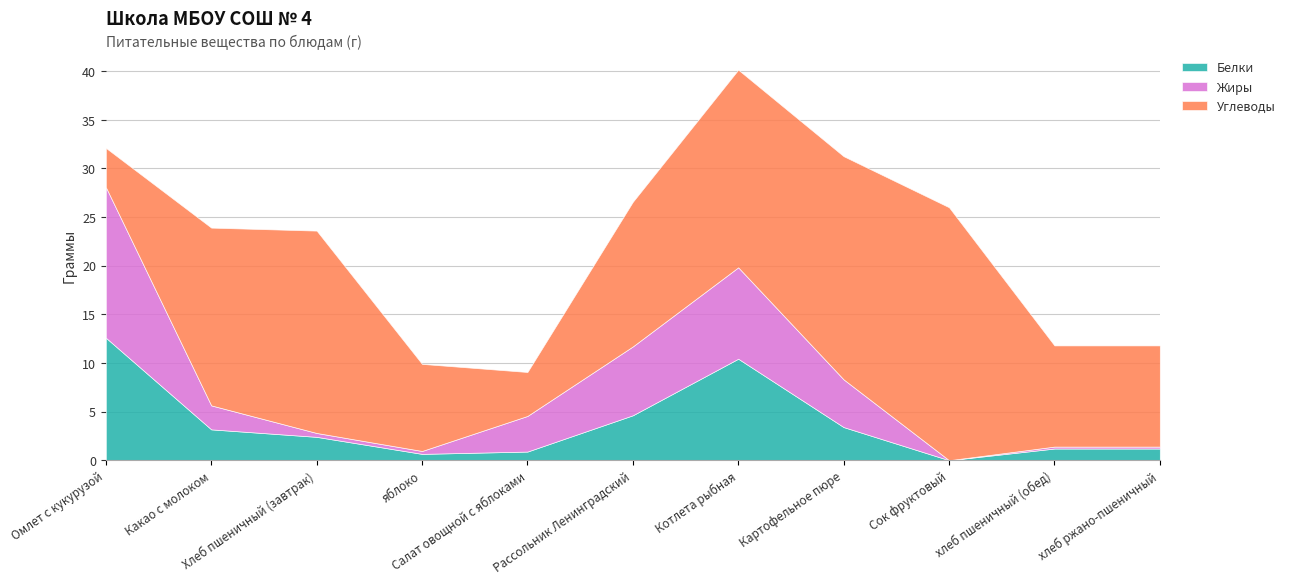

What is the sum of all Белки values?

40.6